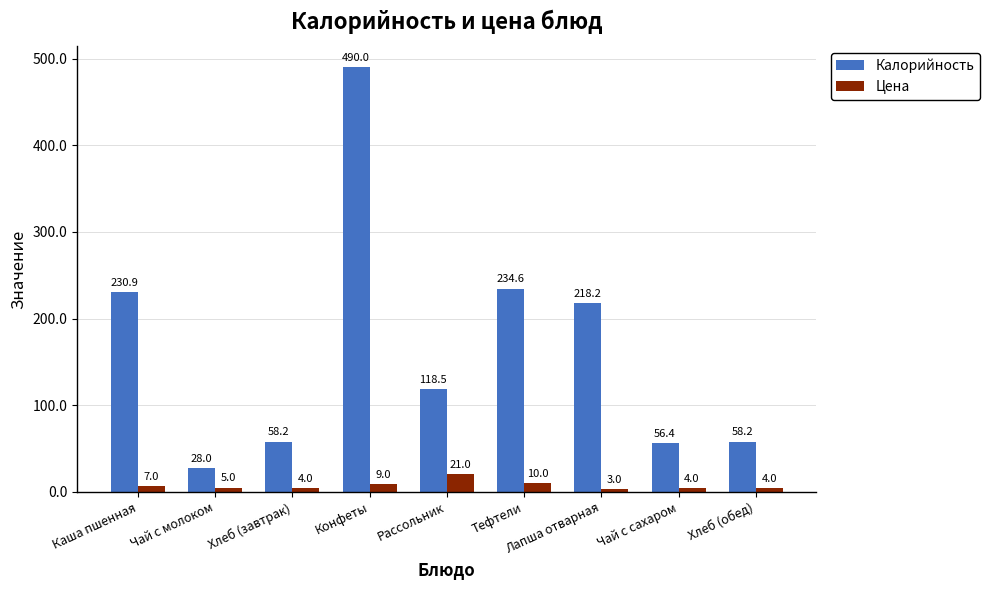

How many data points in Калорийность are above 118?

5